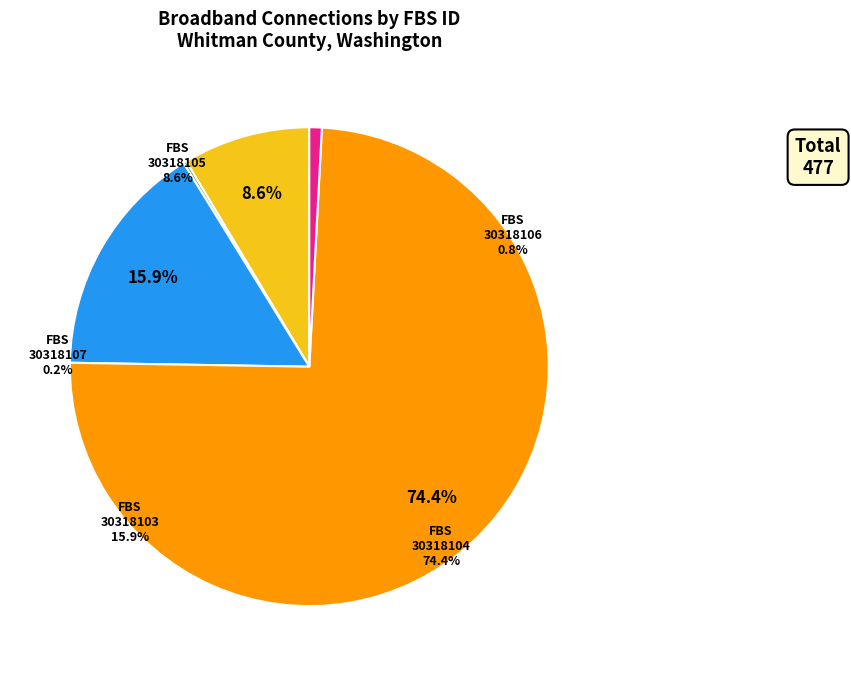

How many slices are in this pie chart?

5